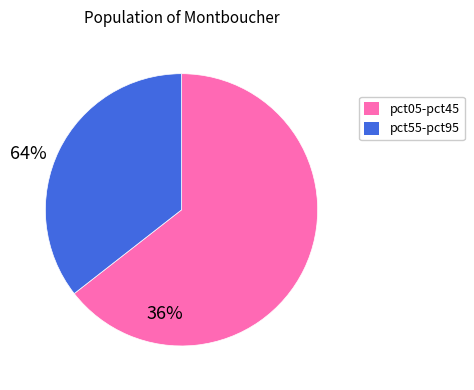

Does any single category account for the majority?

Yes